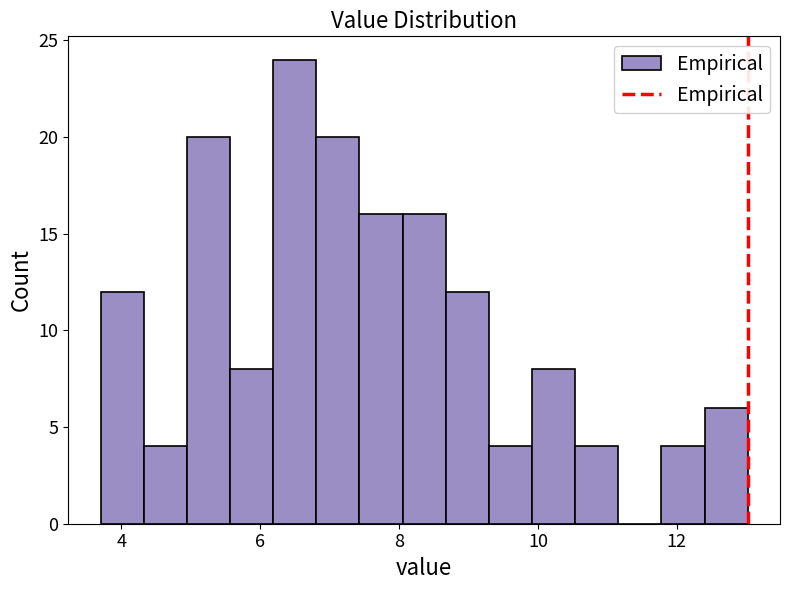

Around what value on the x-axis is the tallest bar? Give the approximate position of its centre, as read against the axis.

6.4